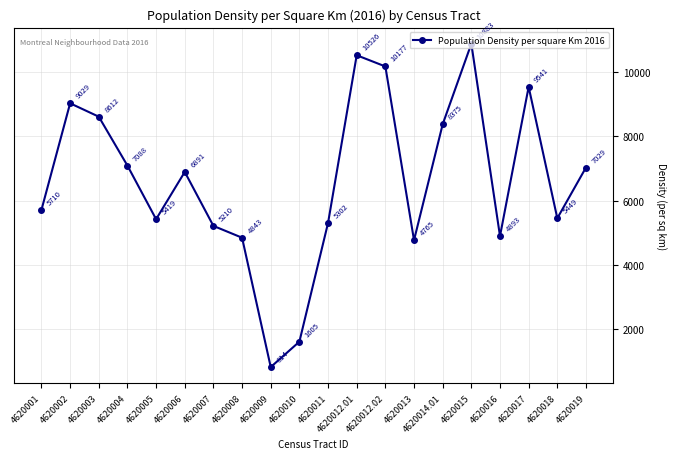

Does the chart display data point markers on the line(s)?

Yes